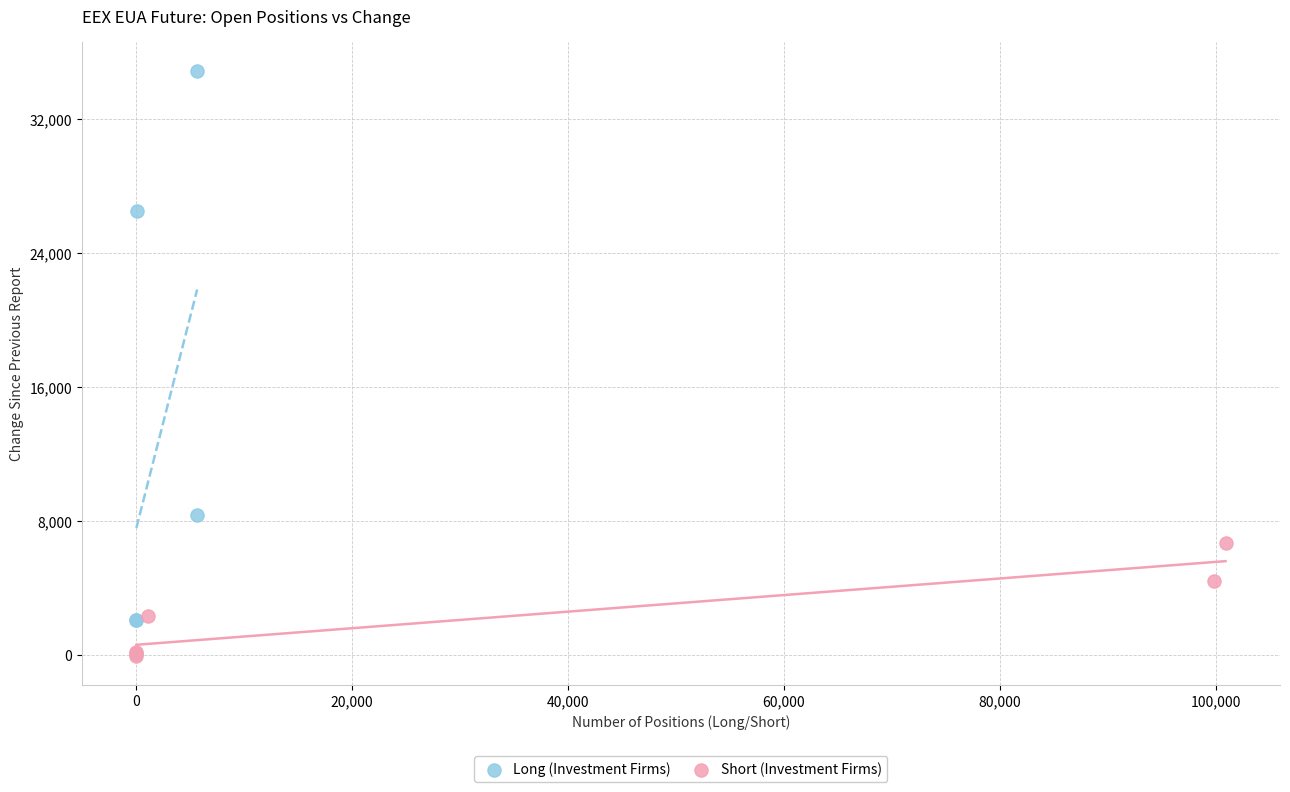

Which series reaches the maximum Y coordinate?

Long (Investment Firms)